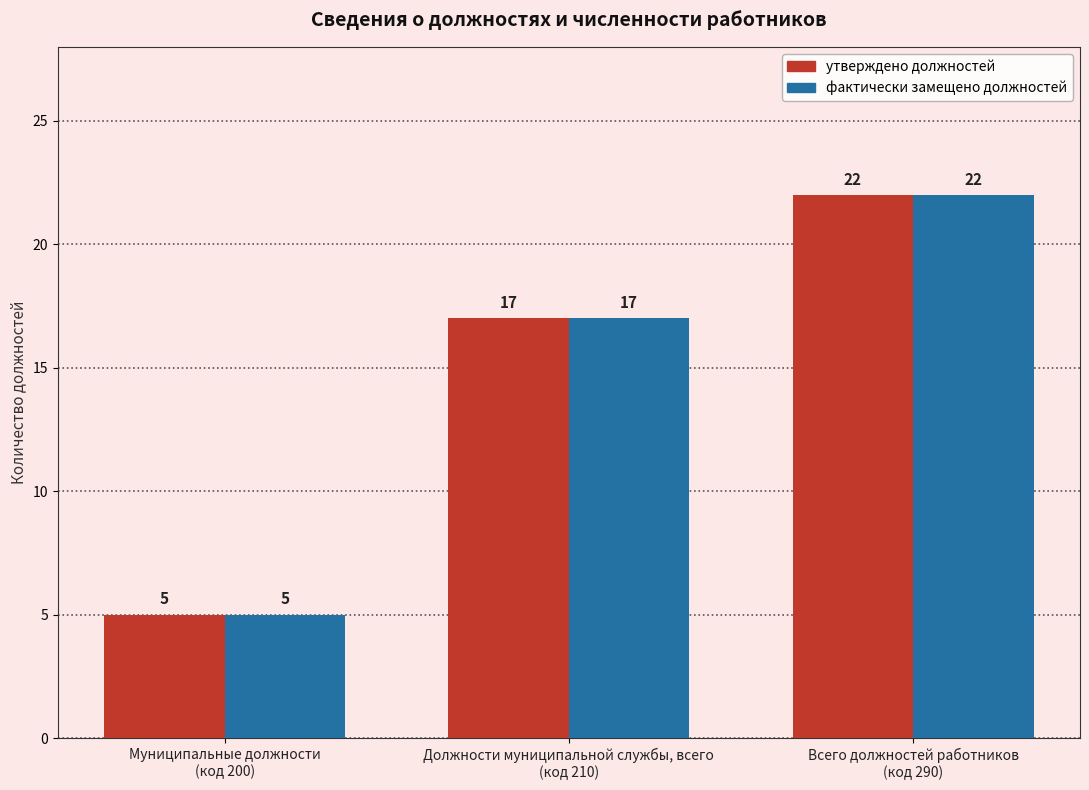

What is the difference between the maximum and second lowest values in the утверждено должностей series?

5